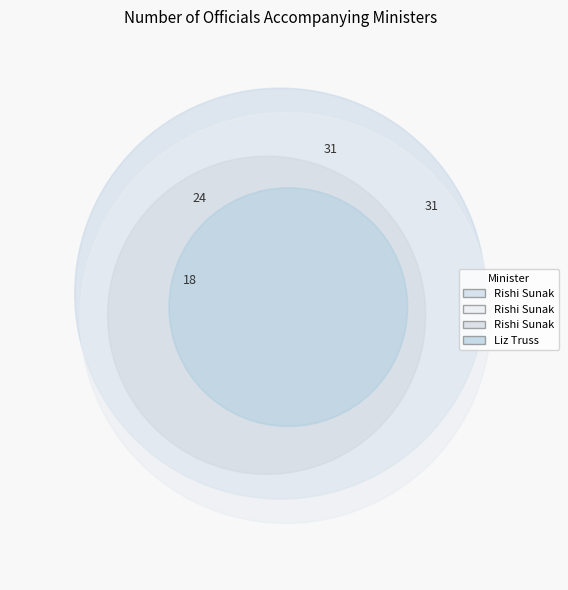

What percentage do Liz Truss
(Prague) and Rishi Sunak
(Egypt) together represent?

40.4%